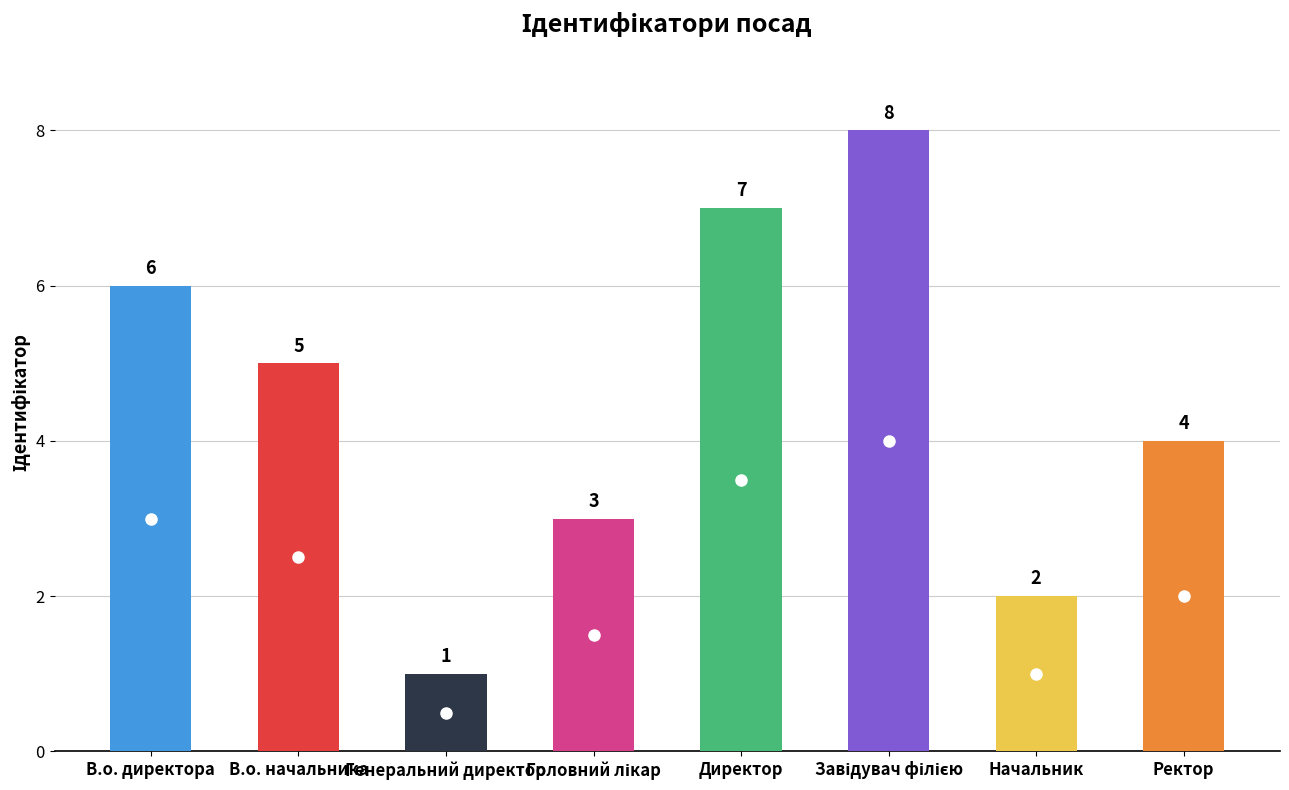

What is the difference between the maximum and minimum values?

7